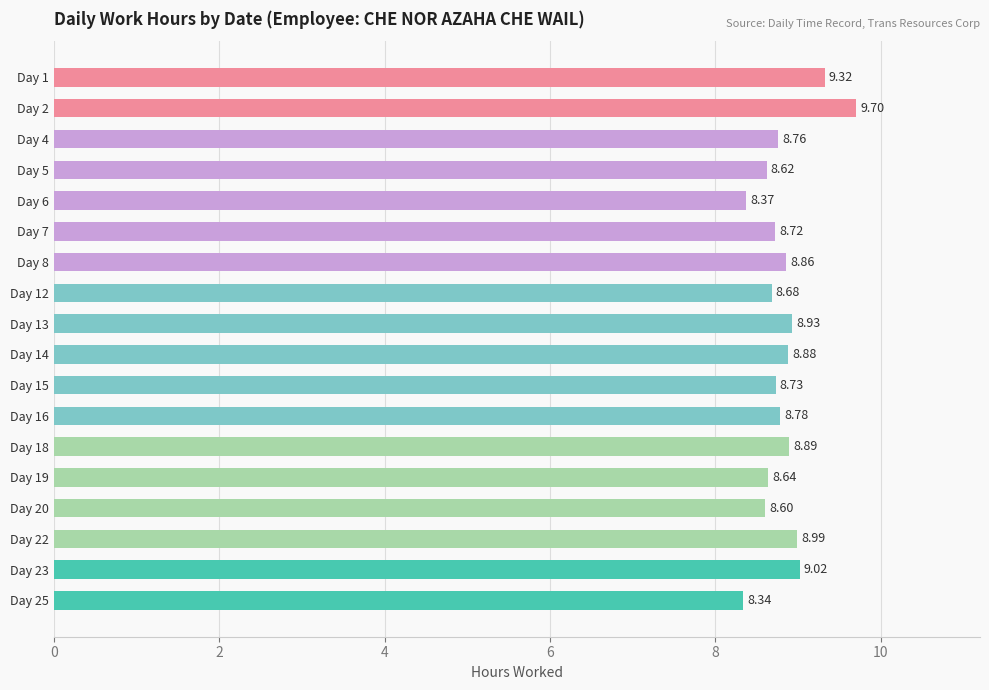

Rank the categories by value from lowest to highest.

Day 25, Day 6, Day 20, Day 5, Day 19, Day 12, Day 7, Day 15, Day 4, Day 16, Day 8, Day 14, Day 18, Day 13, Day 22, Day 23, Day 1, Day 2